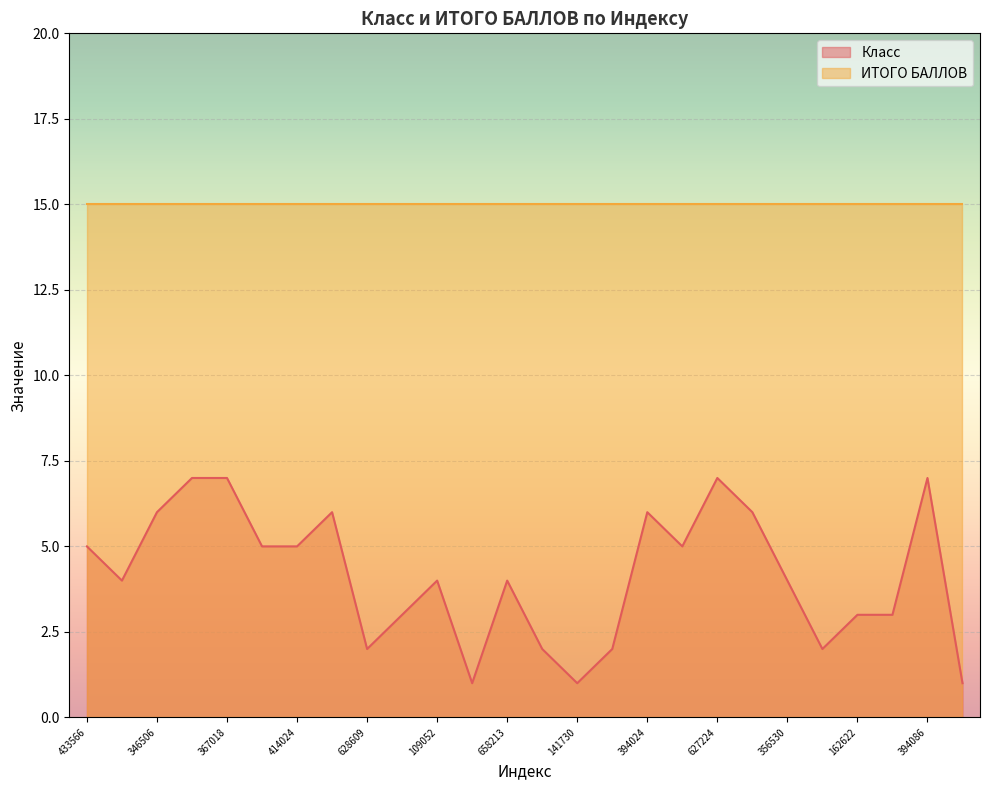

How many distinct data groups are displayed?

2